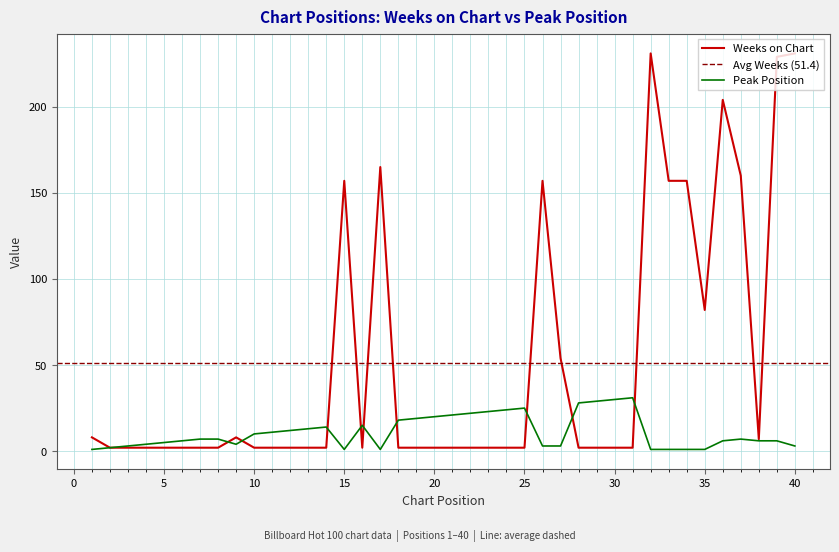

What is the sum of all Weeks on Chart values?

2057